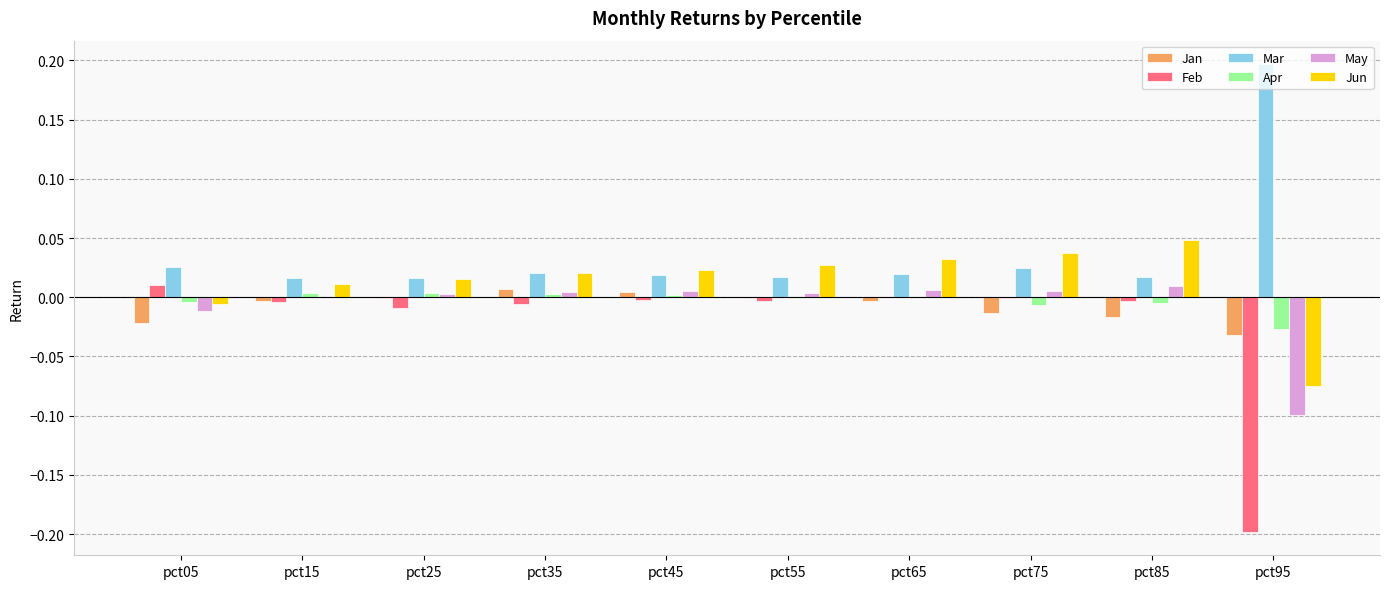

Is it true that Jun equals 0.0 at pct55?

True